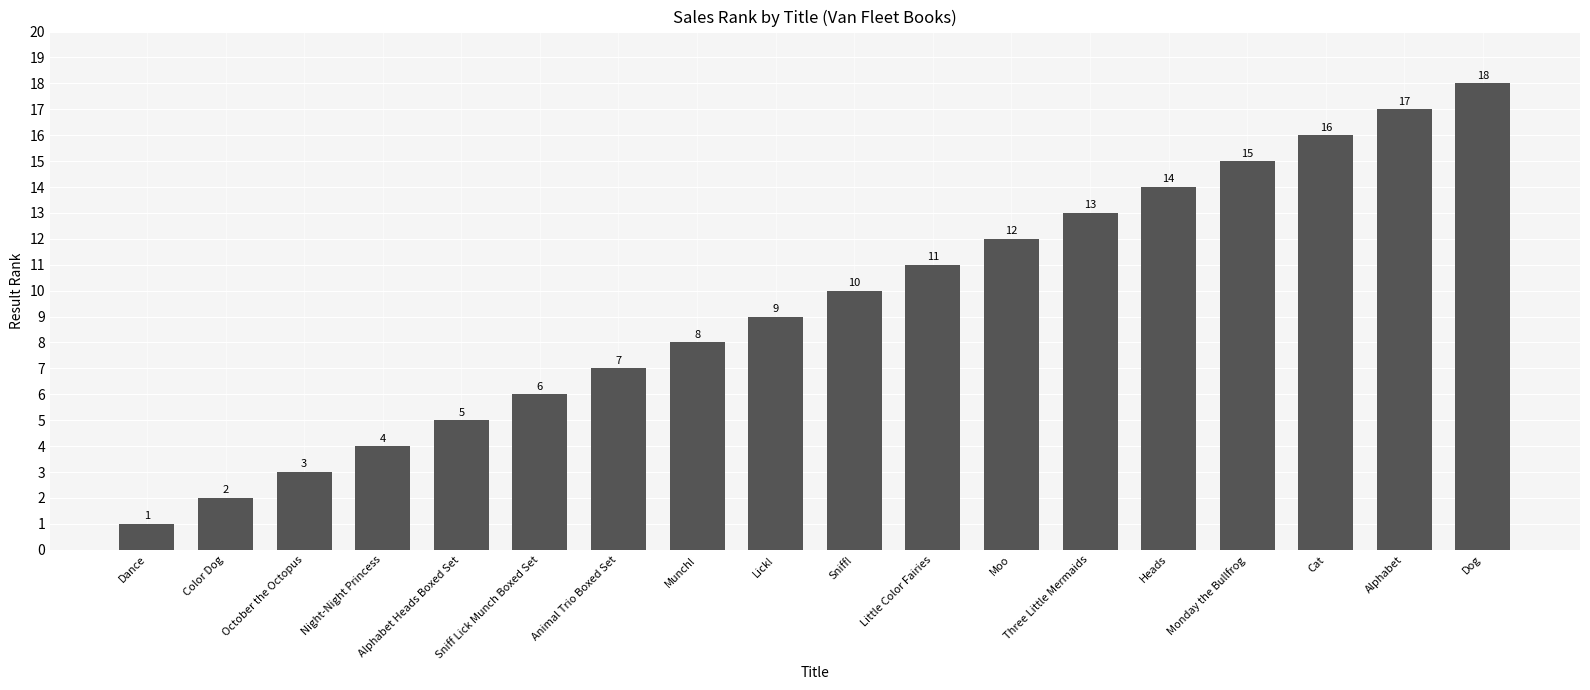

Are the bars horizontal?

No